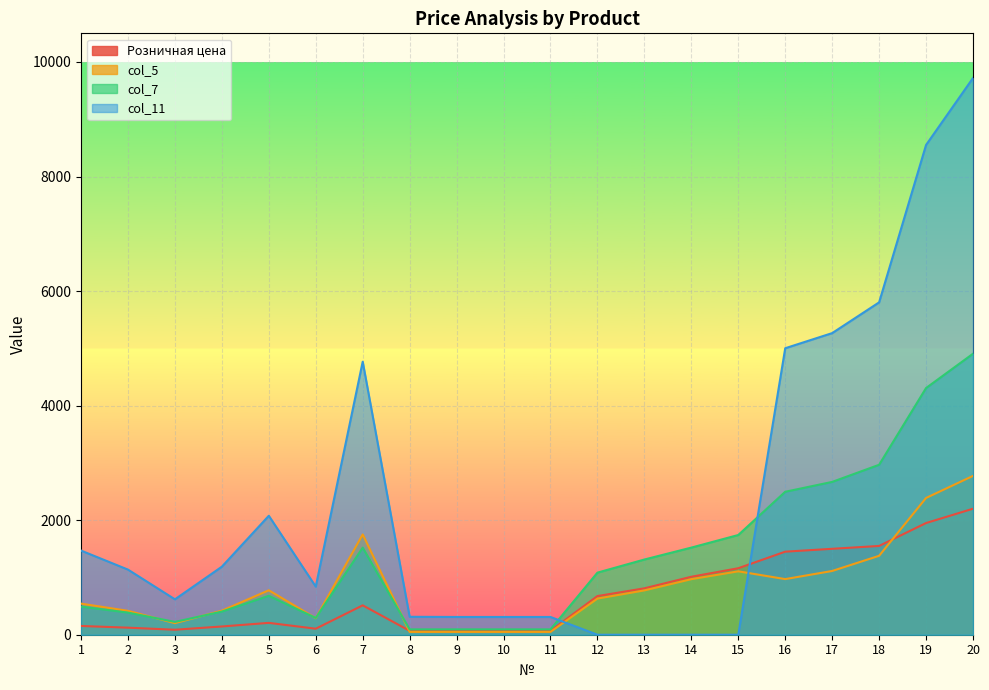

True or false: col_7 has a value of 162 at 11.

False